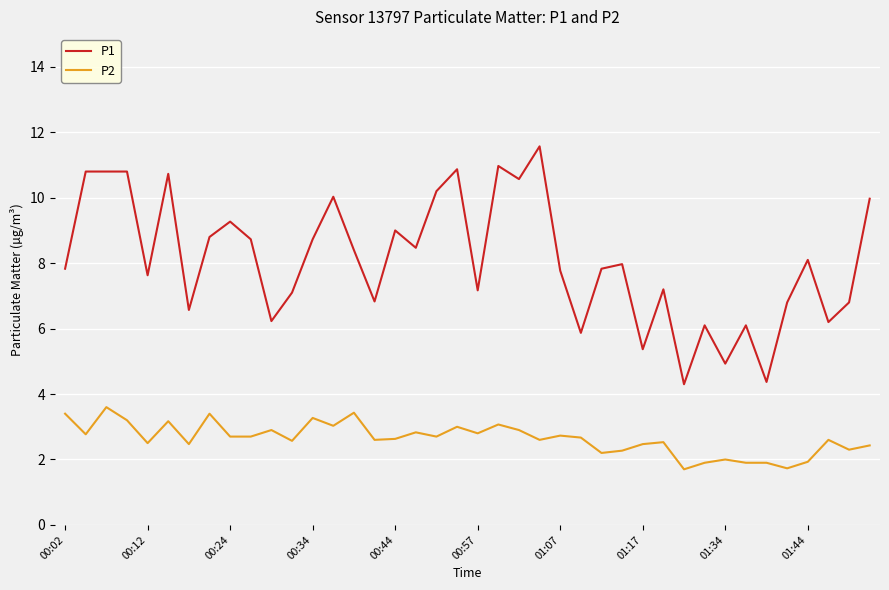

What is the difference between the maximum and minimum values in the P1 series?

7.3